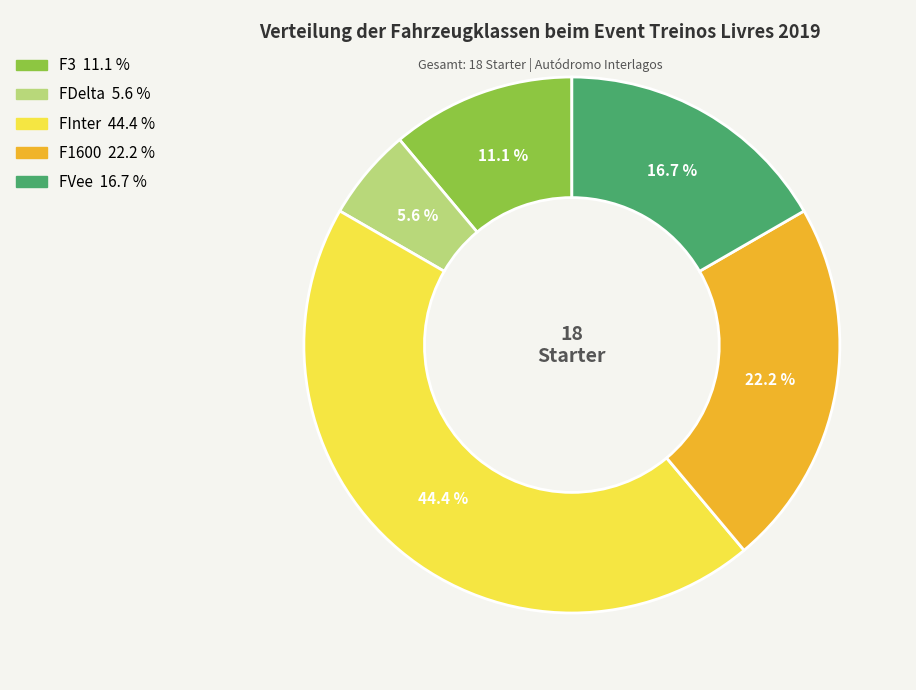

Is the sum of FDelta and F3 greater than half?

No